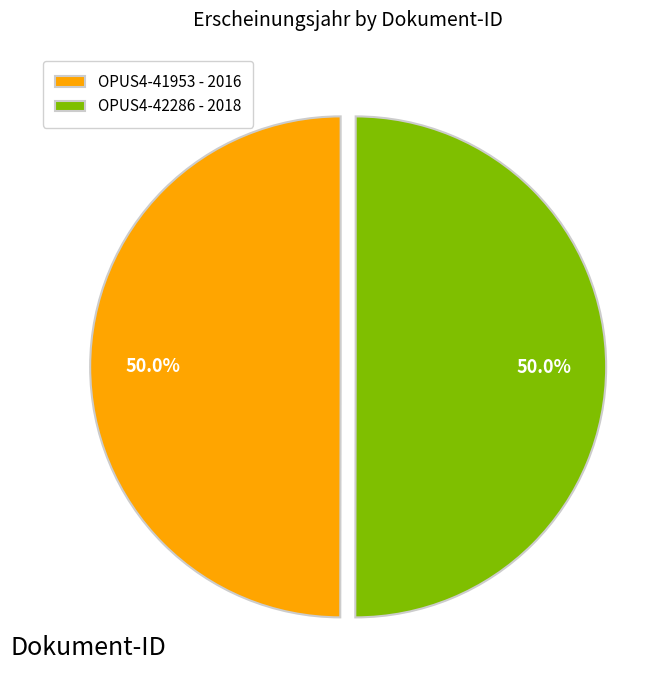

Combined, do OPUS4-41953 - 2016 and OPUS4-42286 - 2018 account for over 50%?

Yes